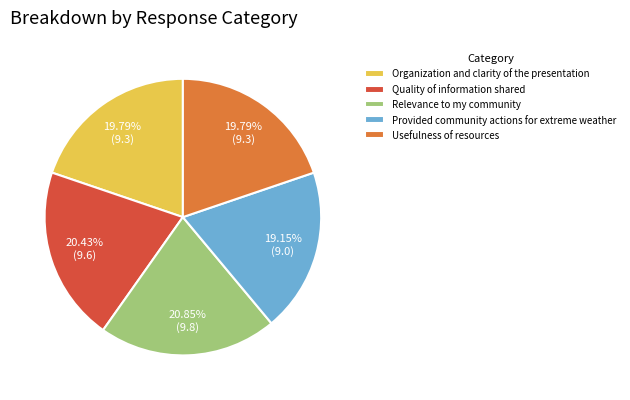

Do Quality of information shared and Provided community actions for extreme weather together represent more than half of the pie?

No